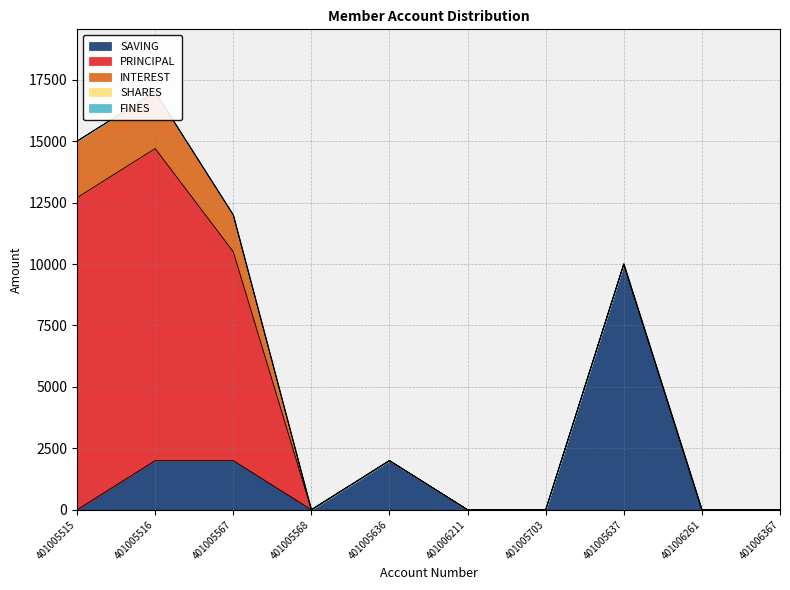

What is the label of the 6th point from the right?

401005636